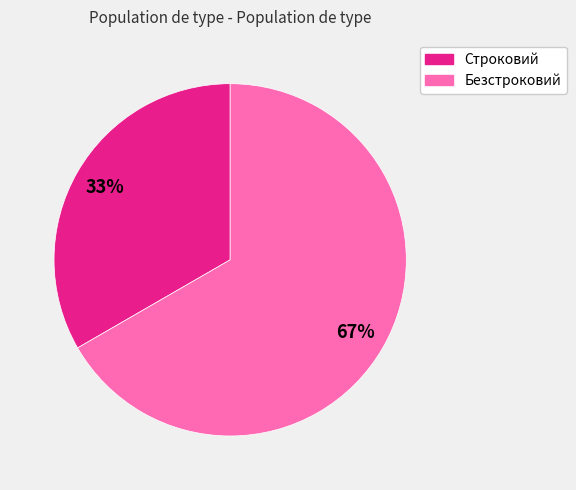

Is the sum of Безстроковий and Строковий greater than half?

Yes